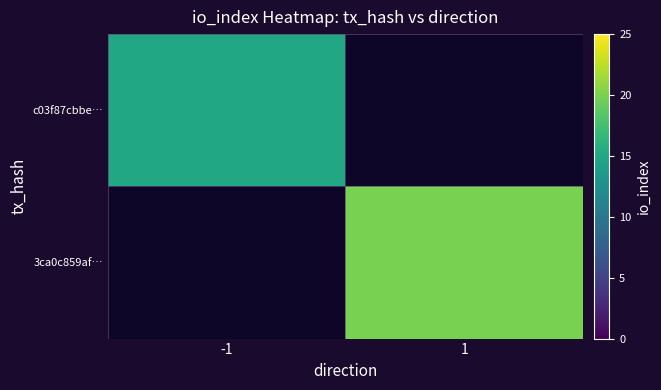

Which has a higher value, 1 or -1?

-1